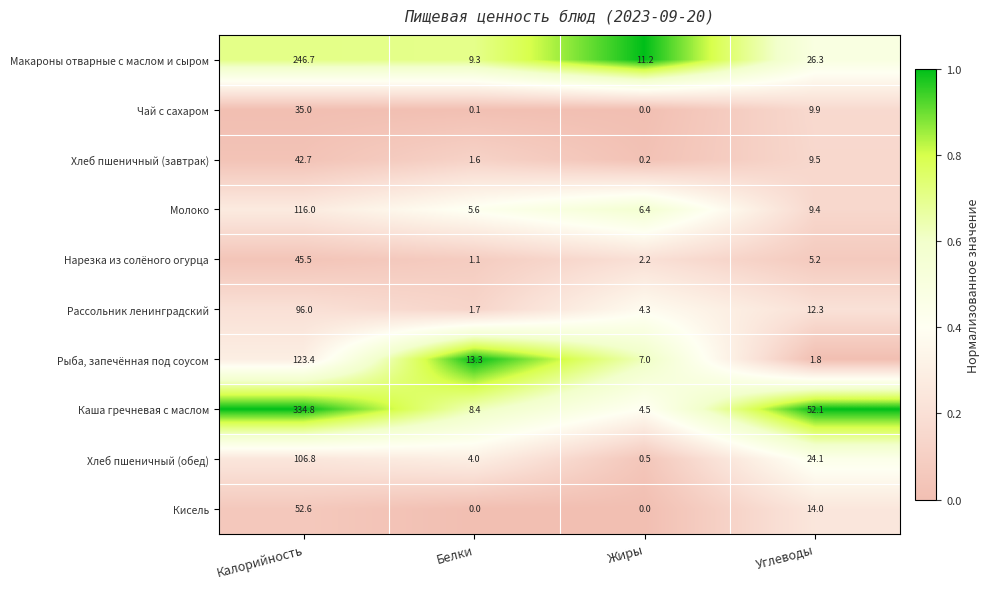

At which label is Молоко closest to 60?

Углеводы